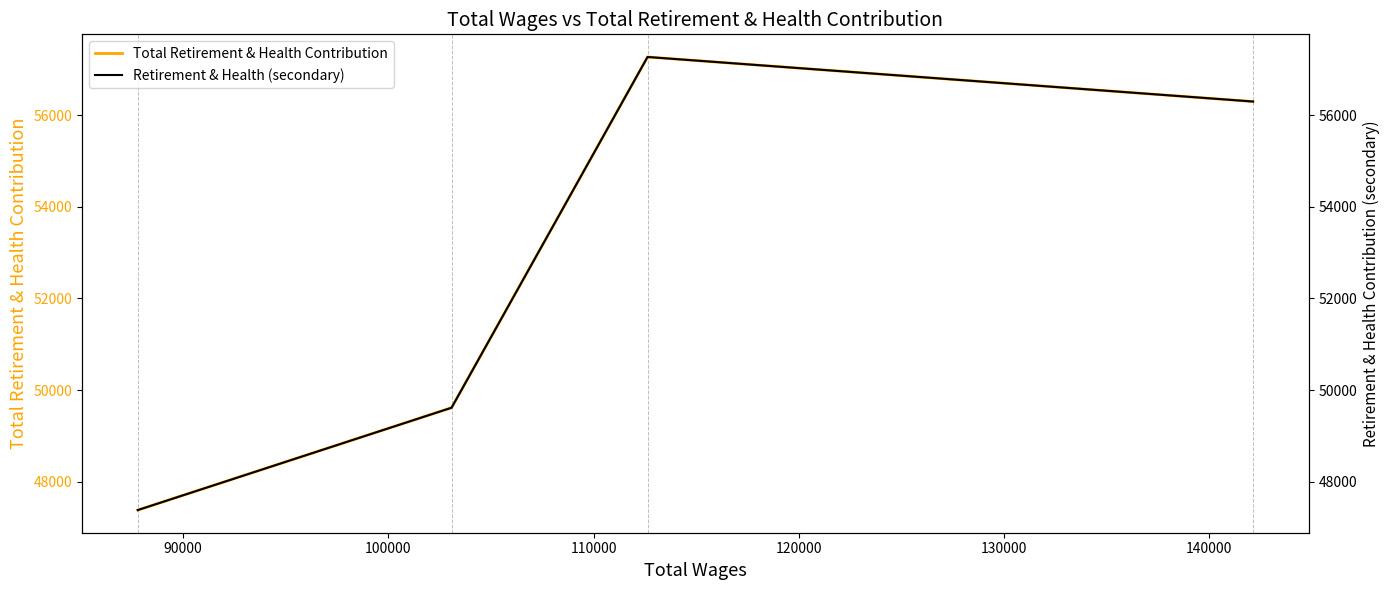

How many lines are shown in the chart?

2